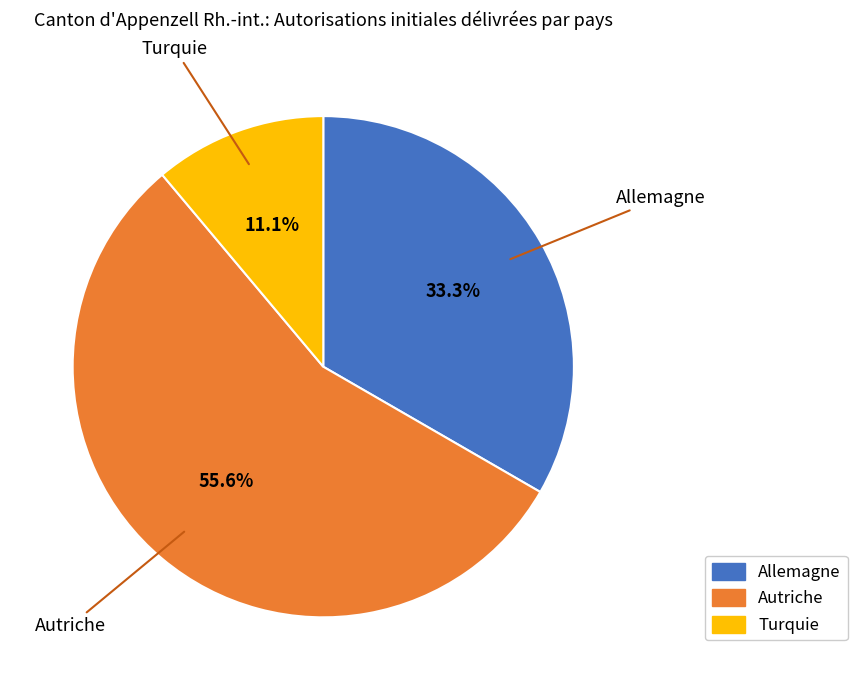

Is there a majority slice in this chart?

Yes